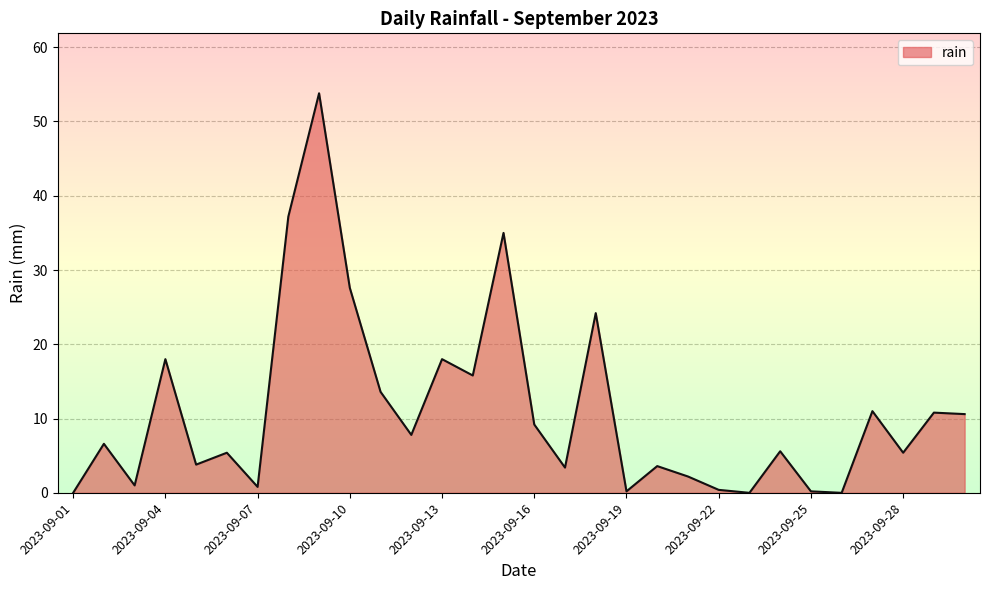

Does the chart display data point markers on the line(s)?

No